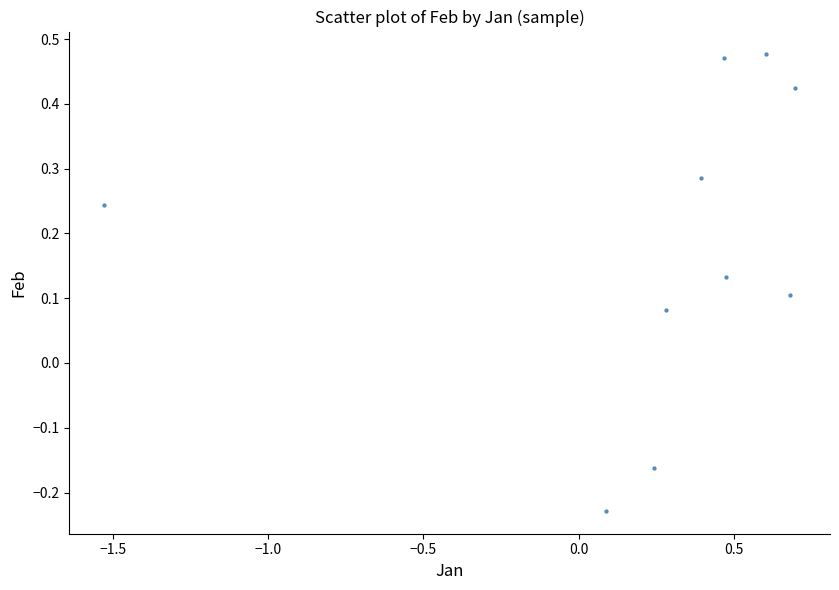

What is the range of X values (max minus min)?

2.2